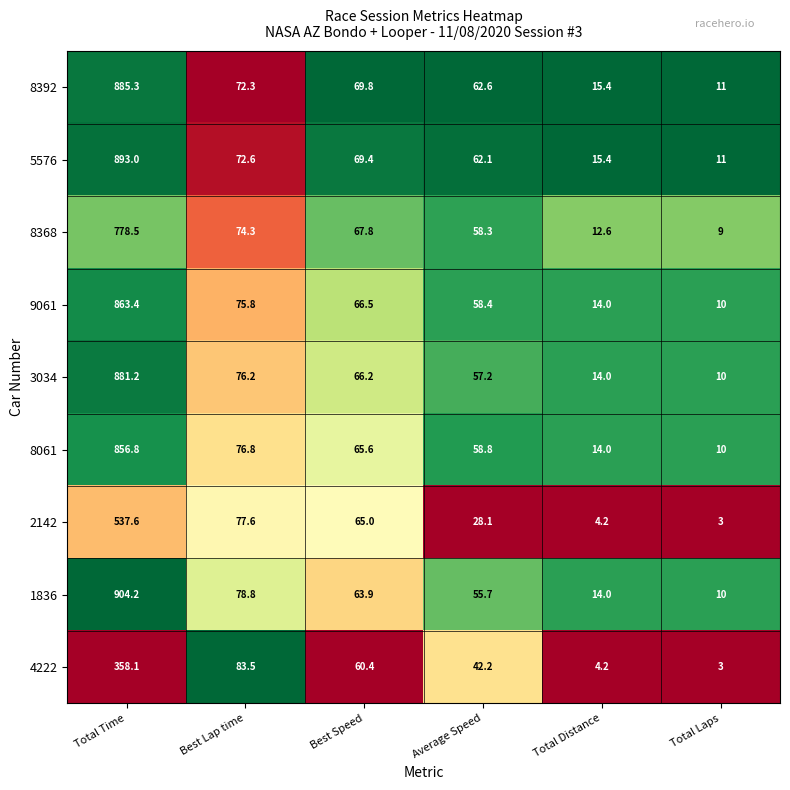

At Average Speed, list the series in order from largest to smallest.

8392, 5576, 8061, 9061, 8368, 3034, 1836, 4222, 2142